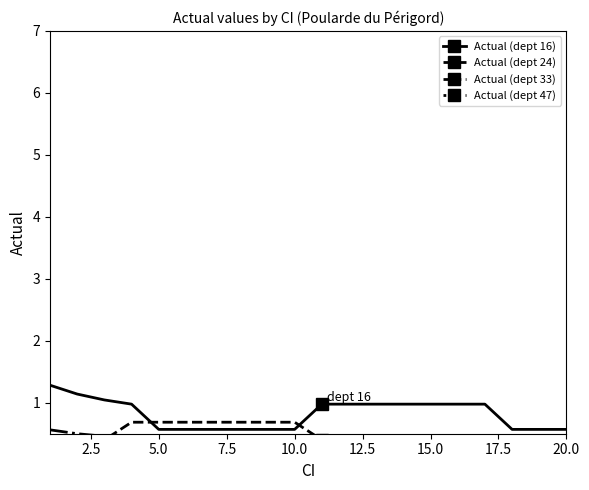

Count the number of data series in this chart.

4